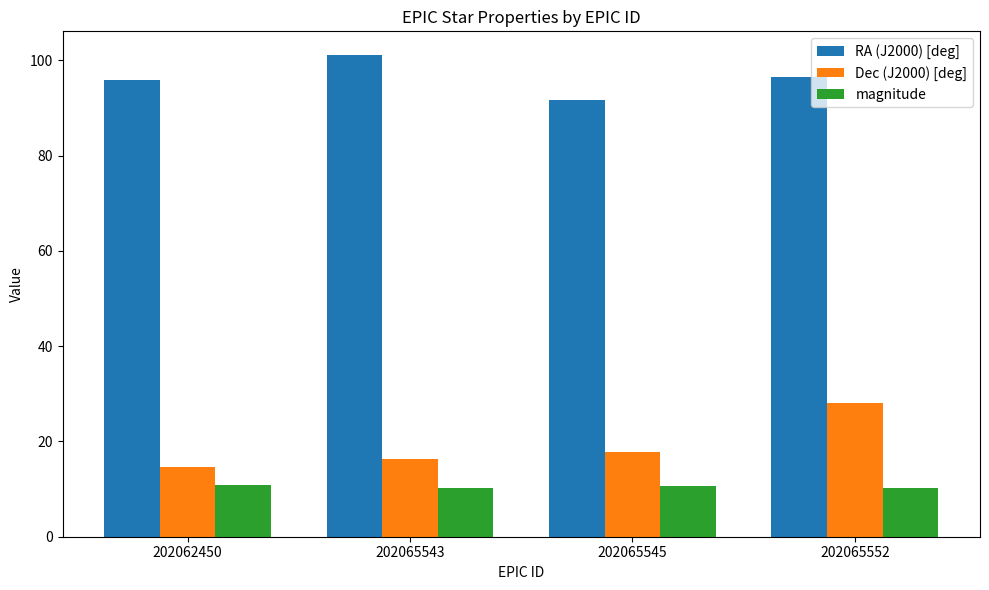

Which series changed the most between 202062450 and 202065552?

Dec (J2000) [deg]